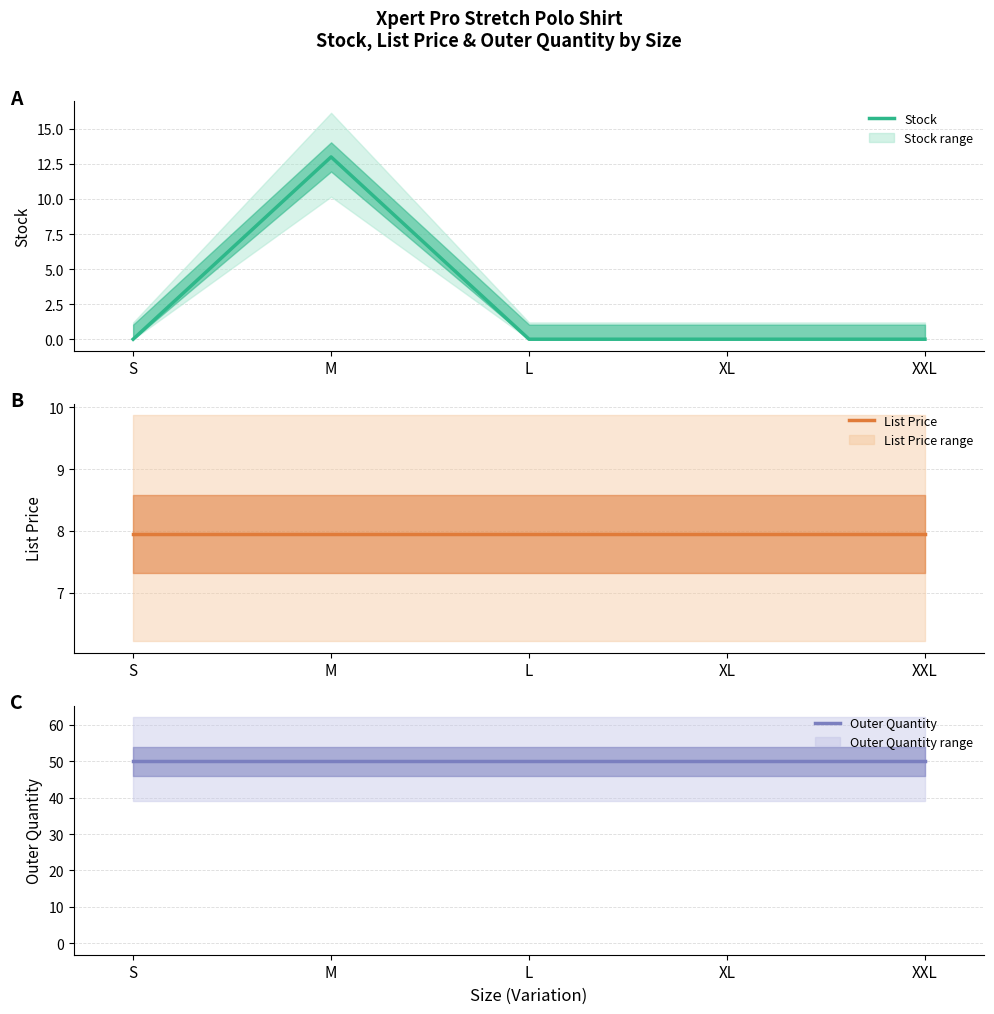

What are all the series names shown in the legend?

Stock, List Price, Outer Quantity